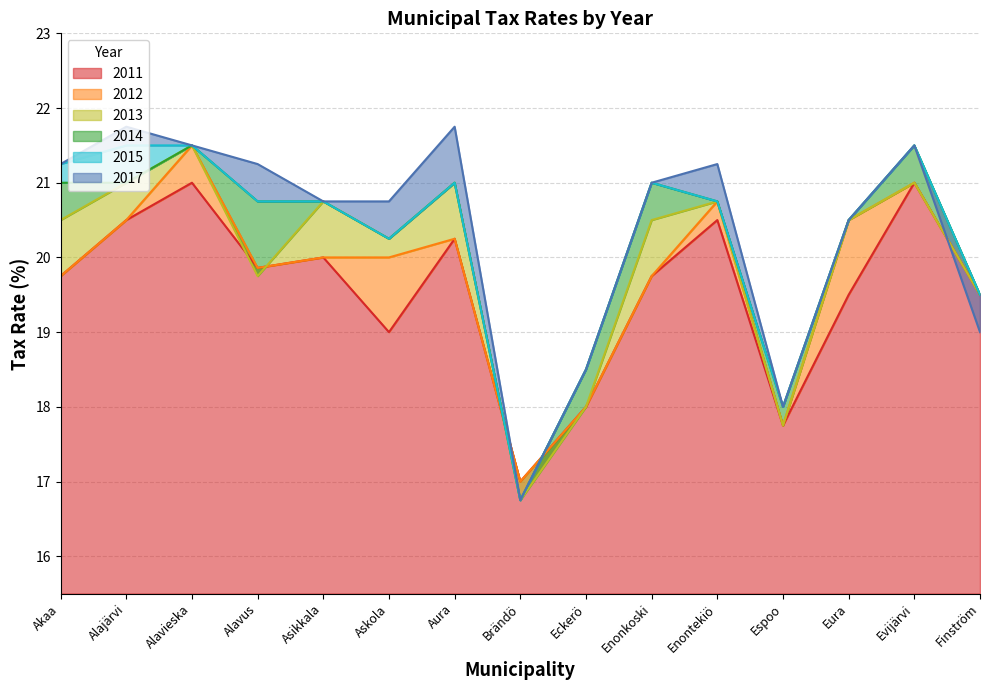

The 2013 series shows 21.0 at Alajärvi. True or false?

True